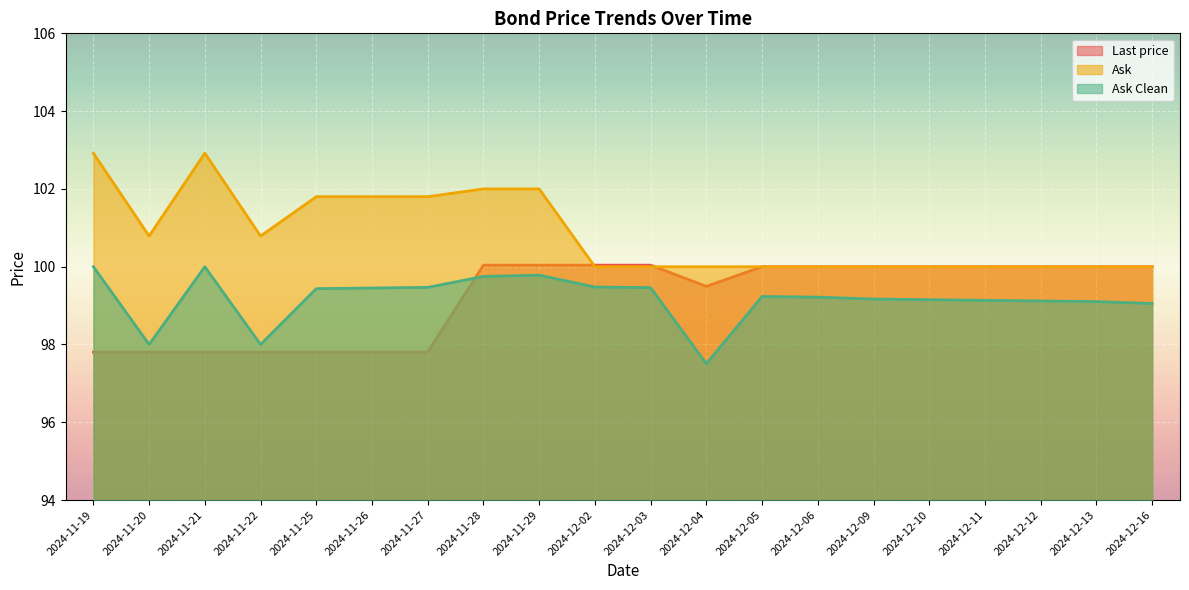

True or false: Ask Clean has more than 1 interior local peaks.

True